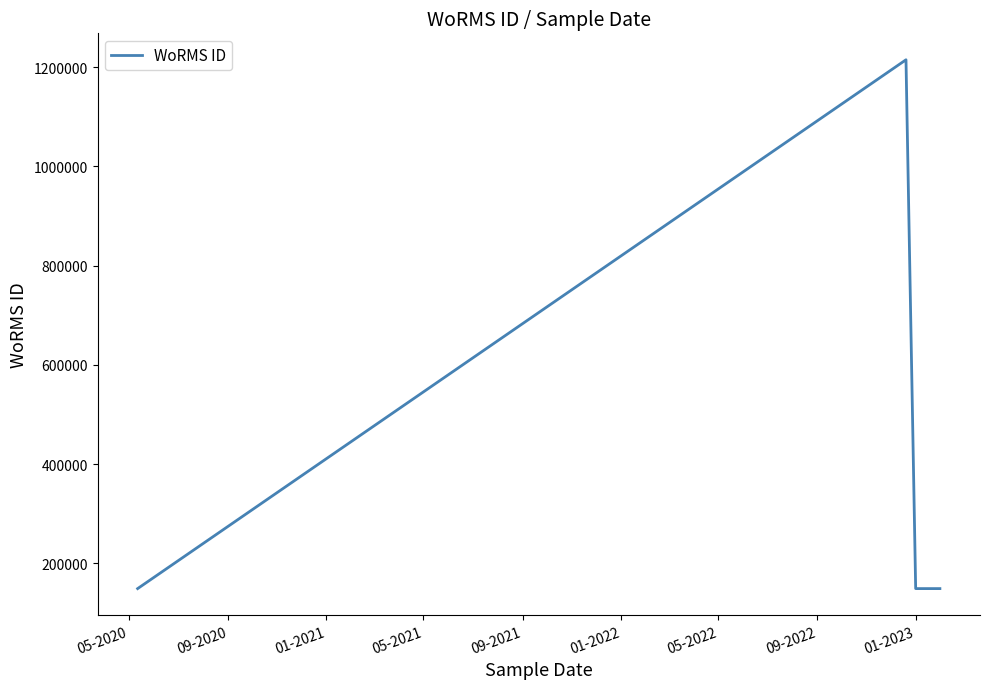

Count the number of data series in this chart.

1